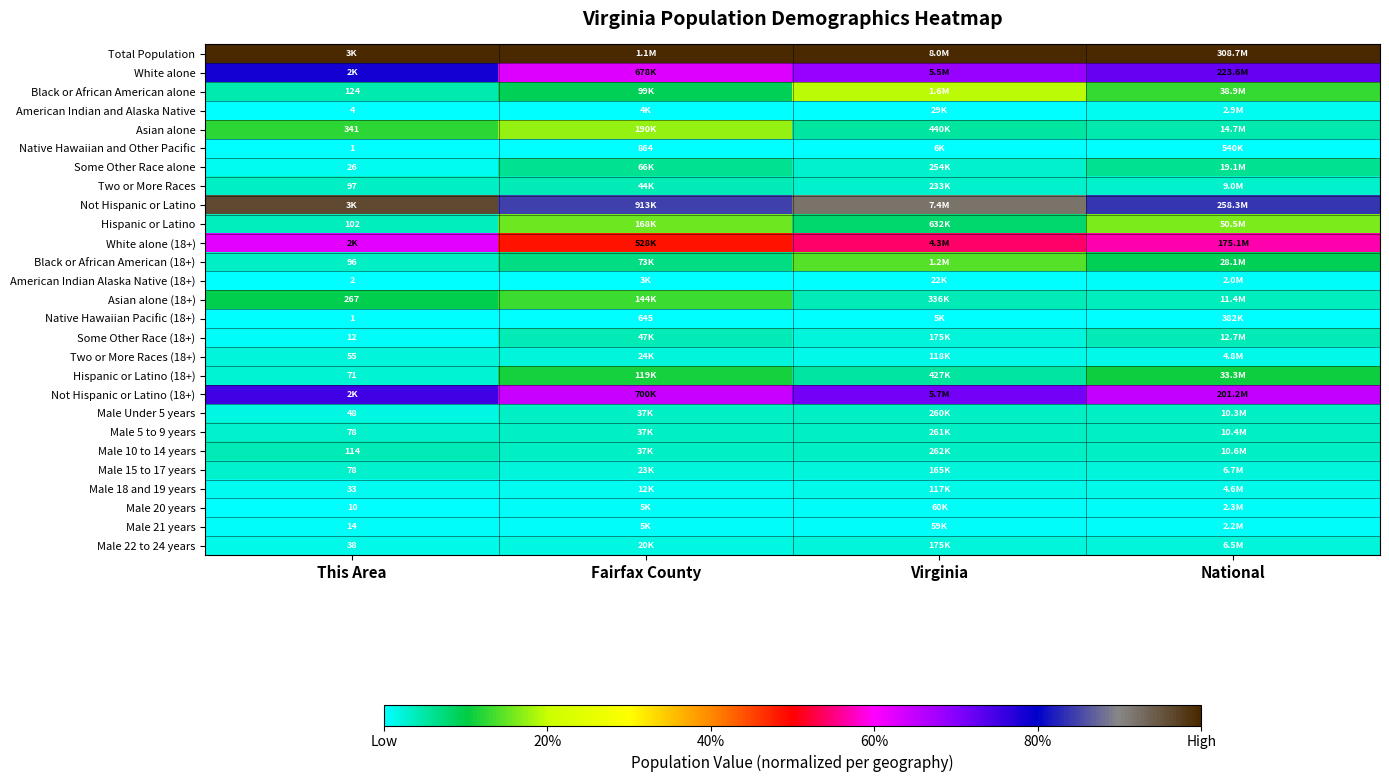

At how many categories does at least one series exceed 0?

4